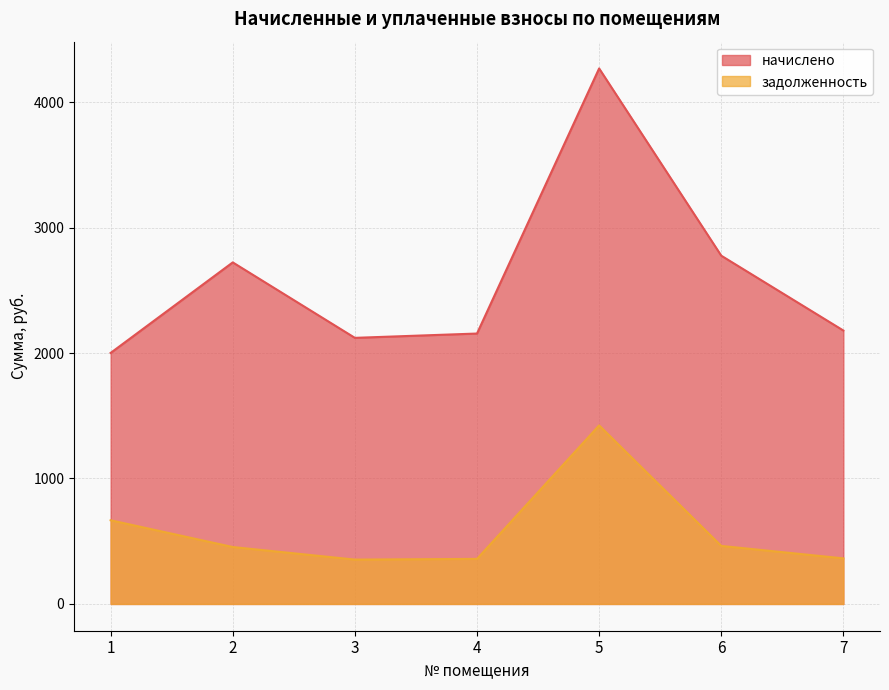

At which category does the chart reach its peak across all series?

5